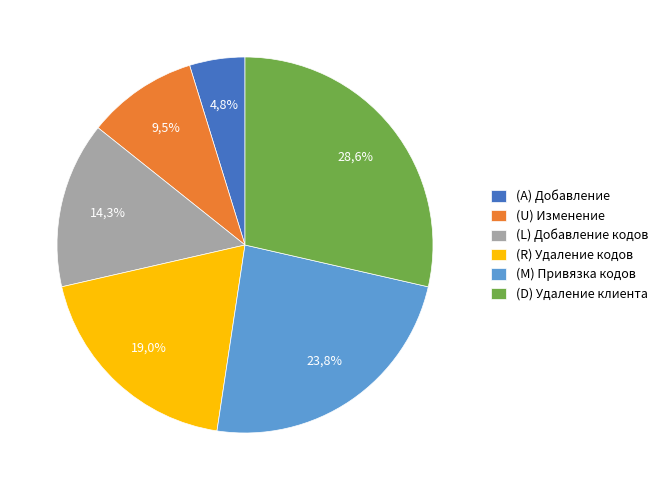

Is (M) Привязка имеющихся кратких кодов the majority of the pie?

No